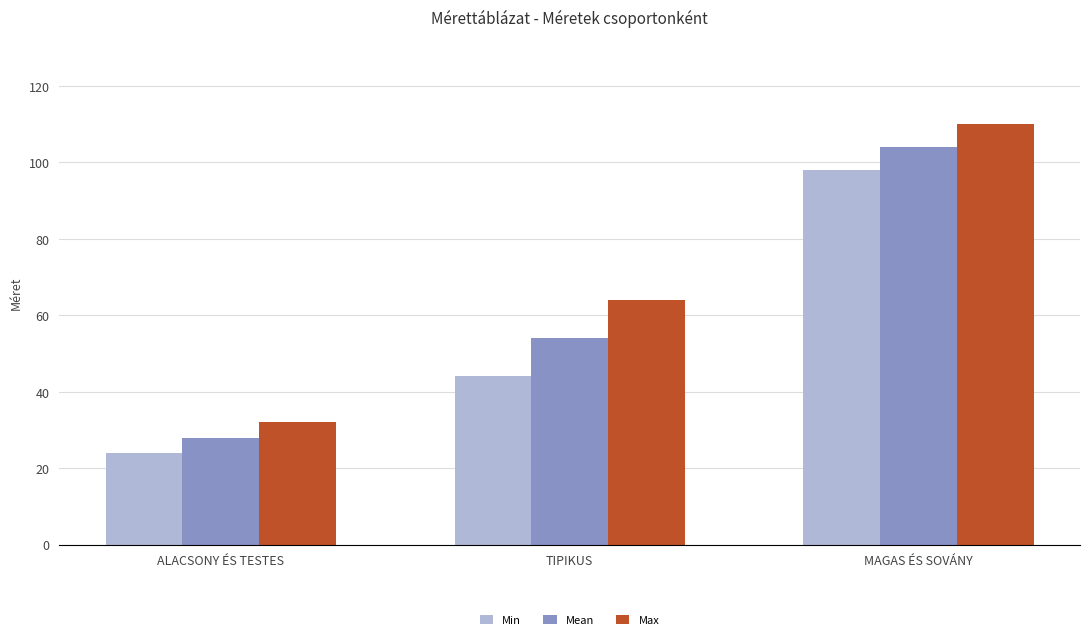

Where is Mean nearest to the value 66?

TIPIKUS